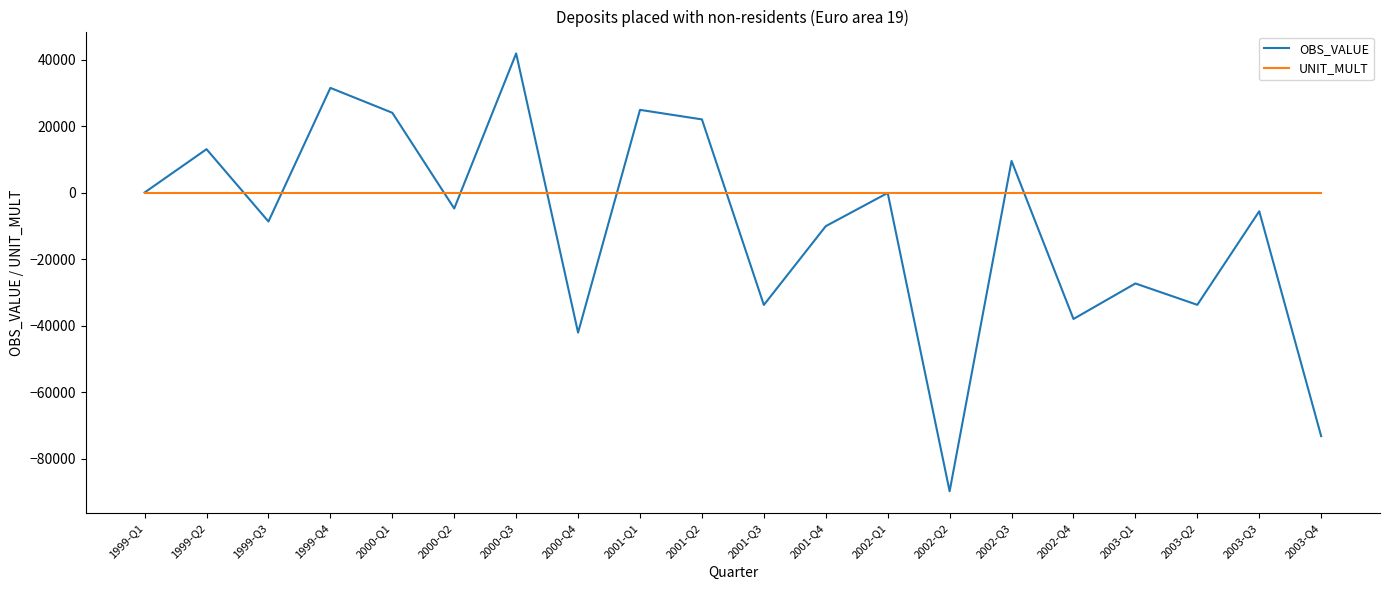

What is the smallest value displayed?

-89709.7